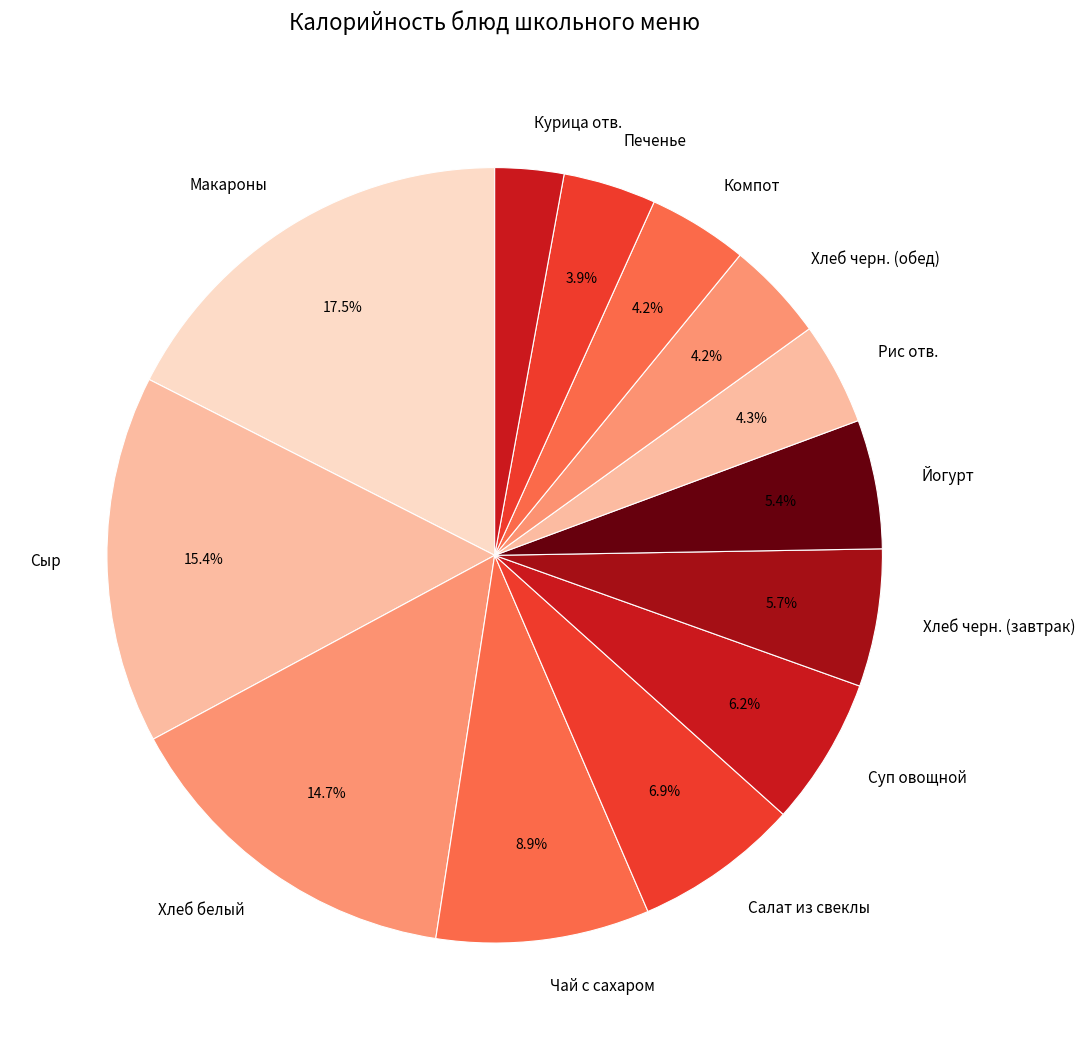

Between Макароны and Курица отв., which is larger?

Макароны